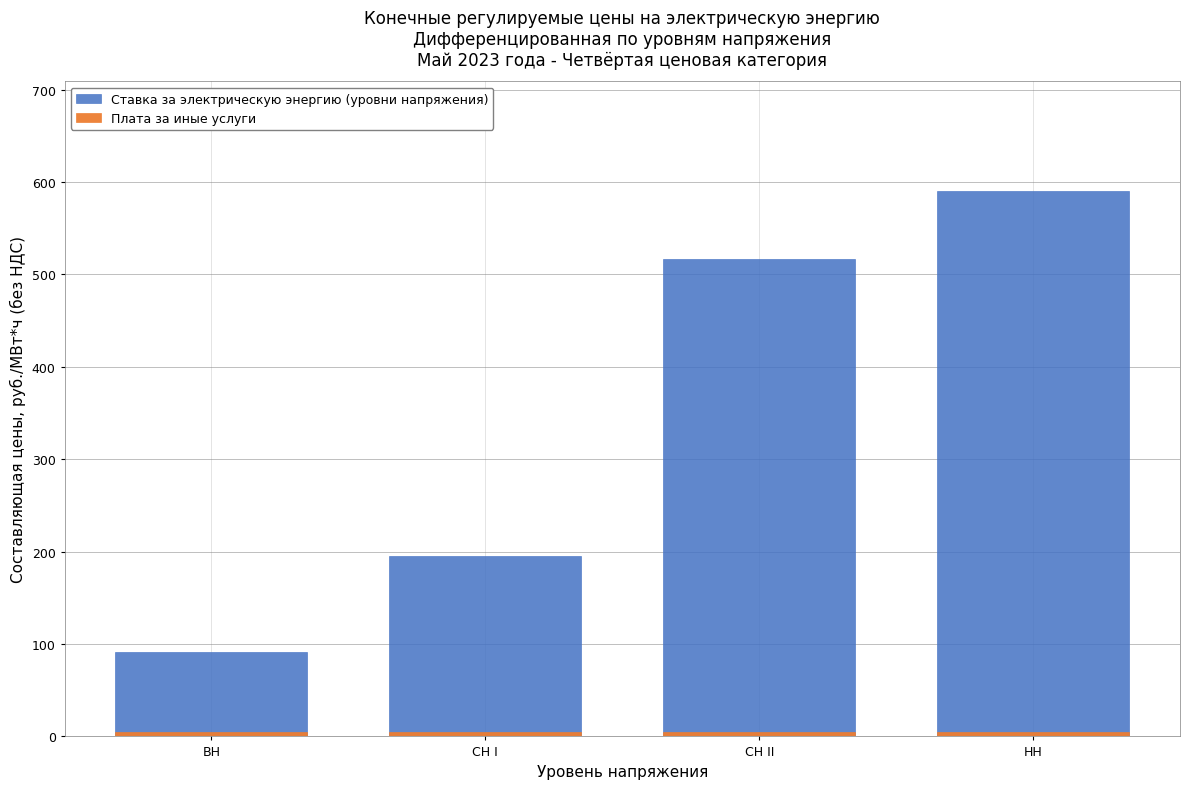

At how many categories does at least one series exceed 584?

1